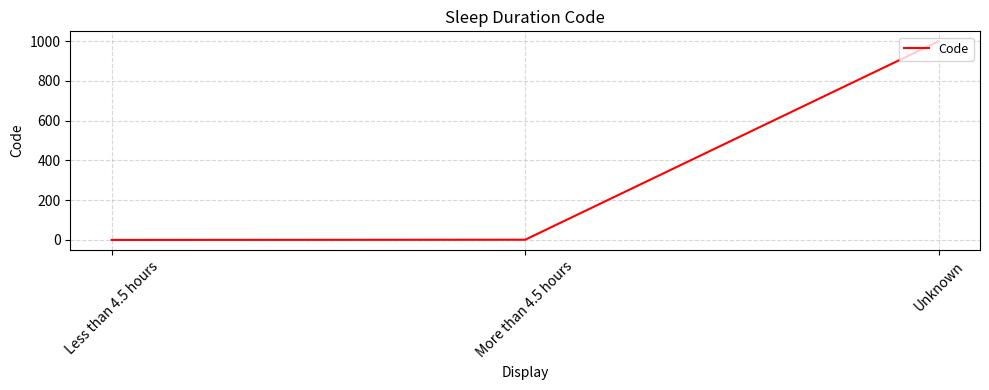

Which has a higher value, Unknown or More than 4.5 hours?

Unknown